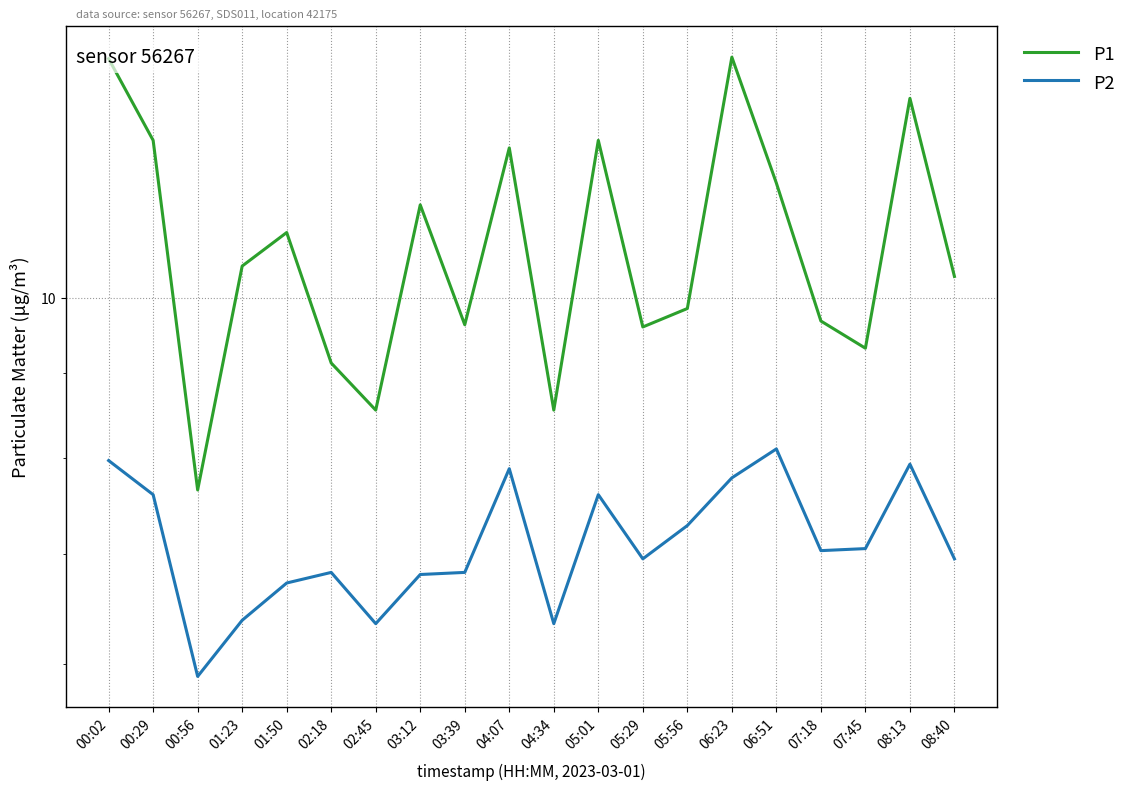

What is the total value across all series at 00:56?

13.6